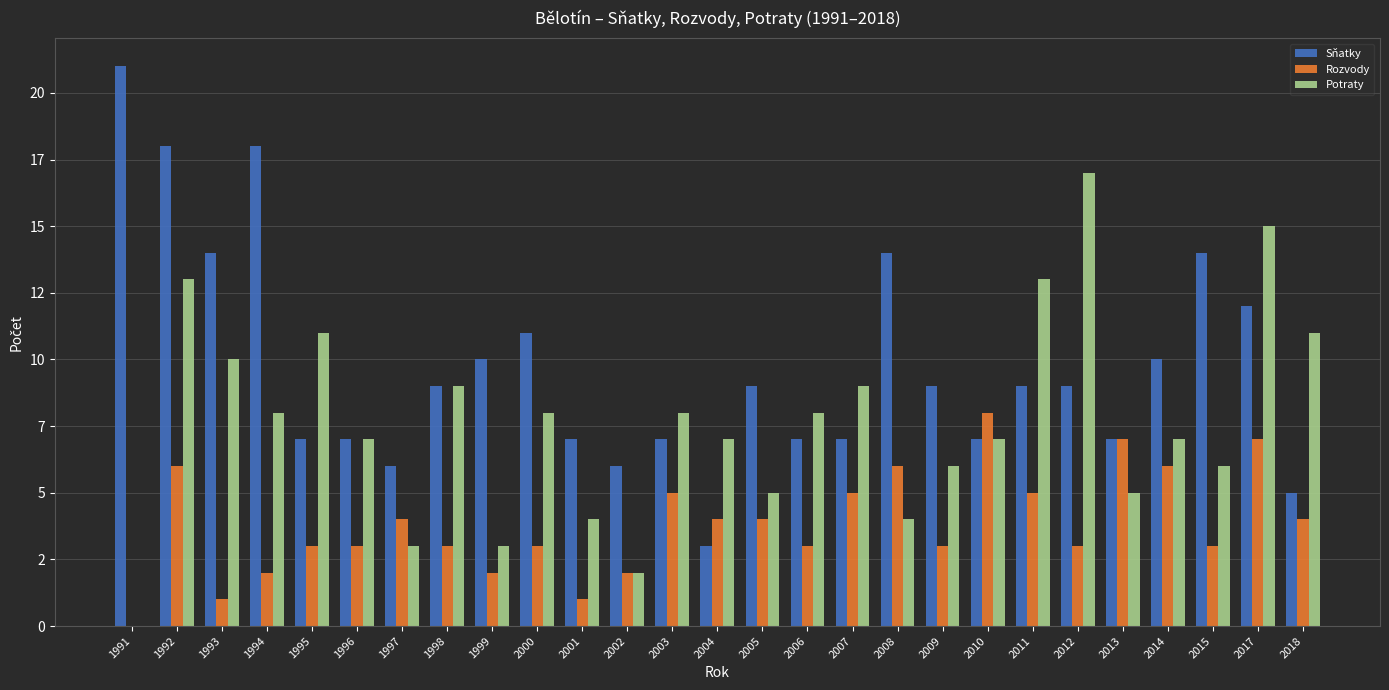

Which series changed the most between 1991 and 2006?

Sňatky